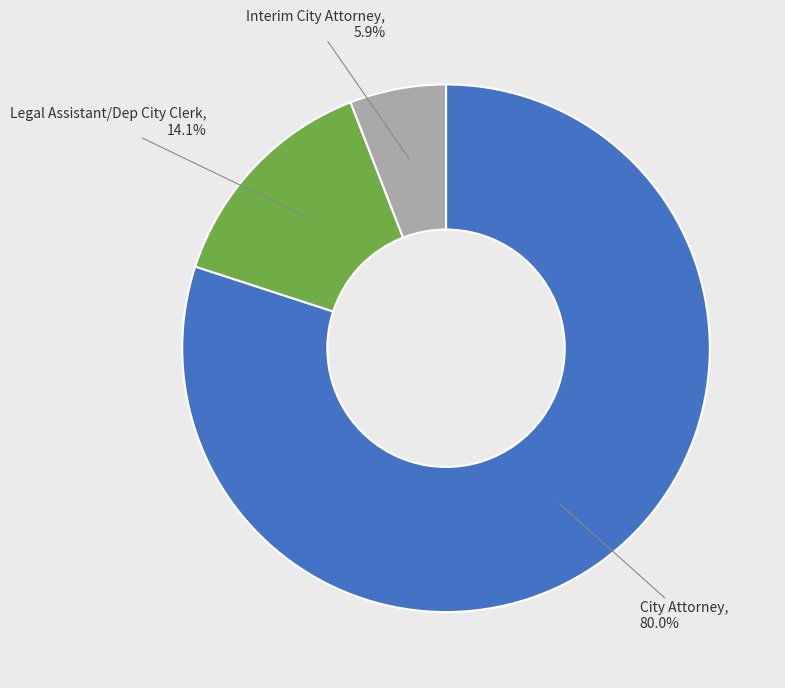

To the nearest percent, what percentage of the pie is Legal Assistant/Dep City Clerk?

14%